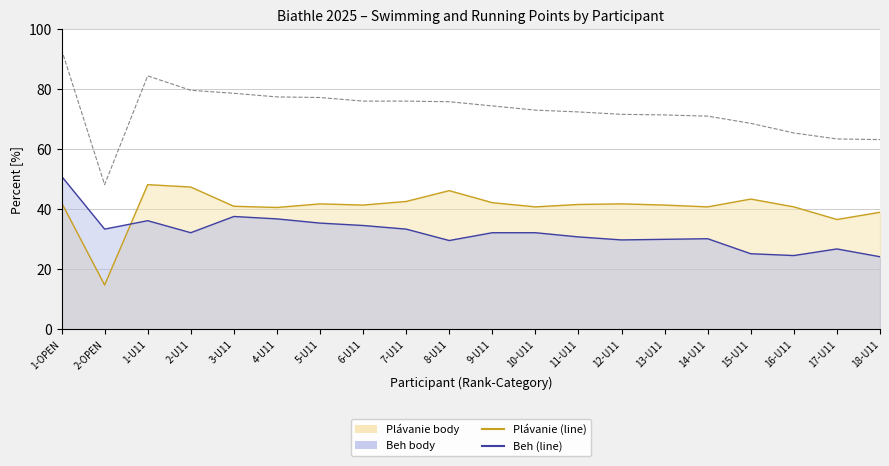

What is the difference between the second highest and second lowest values in the Beh (line) series?

13.0